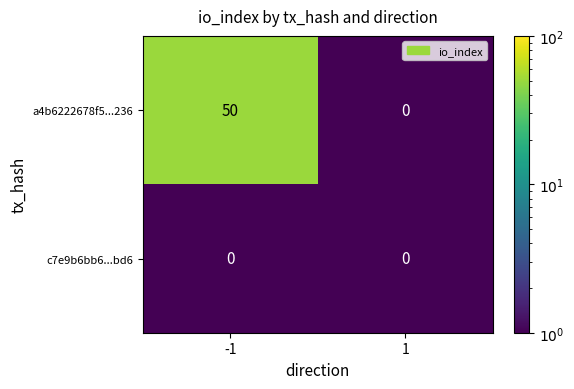

Reading right to left, transcribe all the data shown in this chart.

a4b6222678f5...236: 0	50
c7e9b6bb6...bd6: 0	0